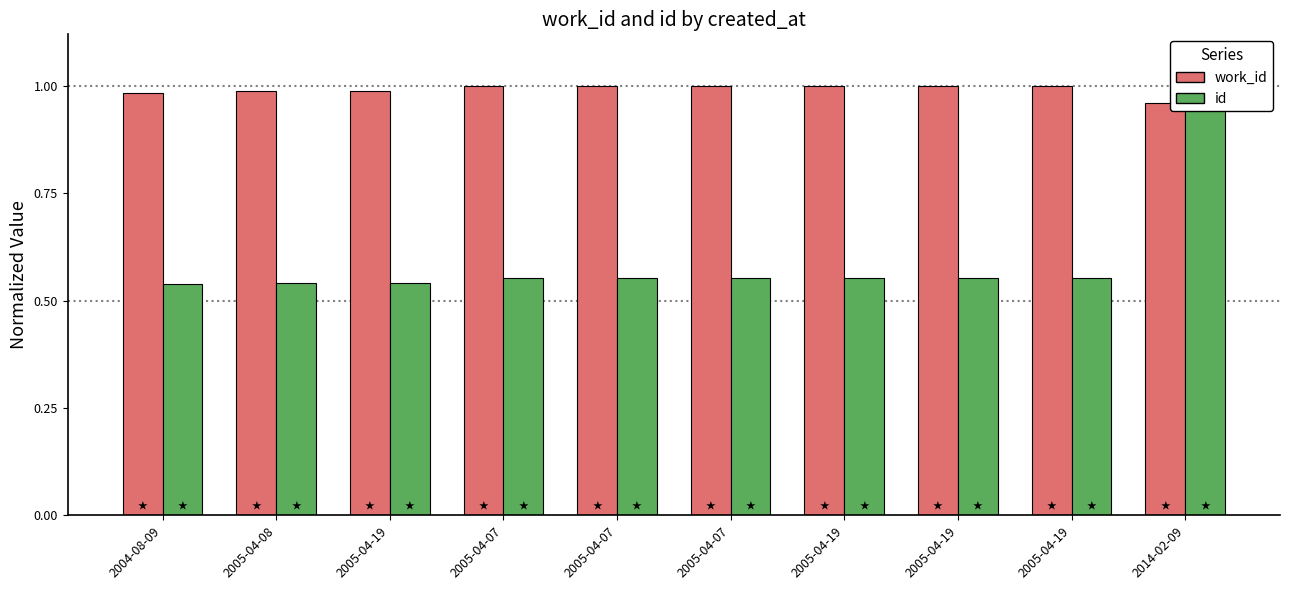

Reading right to left, transcribe all the data shown in this chart.

work_id: 1.0	1.0	1.0	1.0	1.0	1.0	1.0	1.0	1.0	1.0
id: 1.0	0.6	0.6	0.6	0.6	0.6	0.6	0.5	0.5	0.5